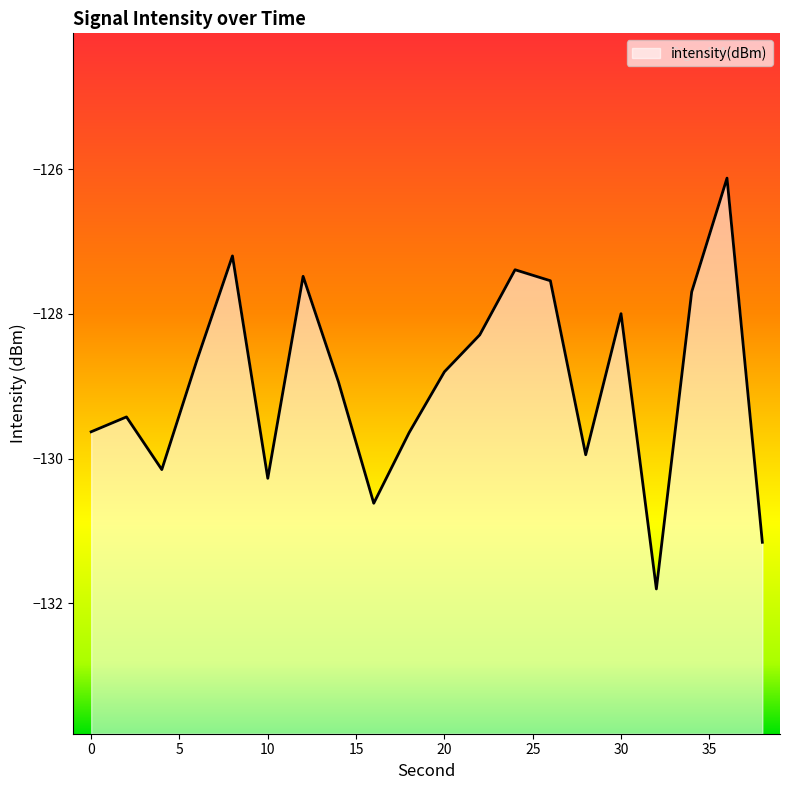

Reading right to left, list all the values displayed in this chart.

38=-131.2	36=-126.1	34=-127.7	32=-131.8	30=-128.0	28=-129.9	26=-127.5	24=-127.4	22=-128.3	20=-128.8	18=-129.6	16=-130.6	14=-128.9	12=-127.5	10=-130.3	8=-127.2	6=-128.6	4=-130.2	2=-129.4	0=-129.6